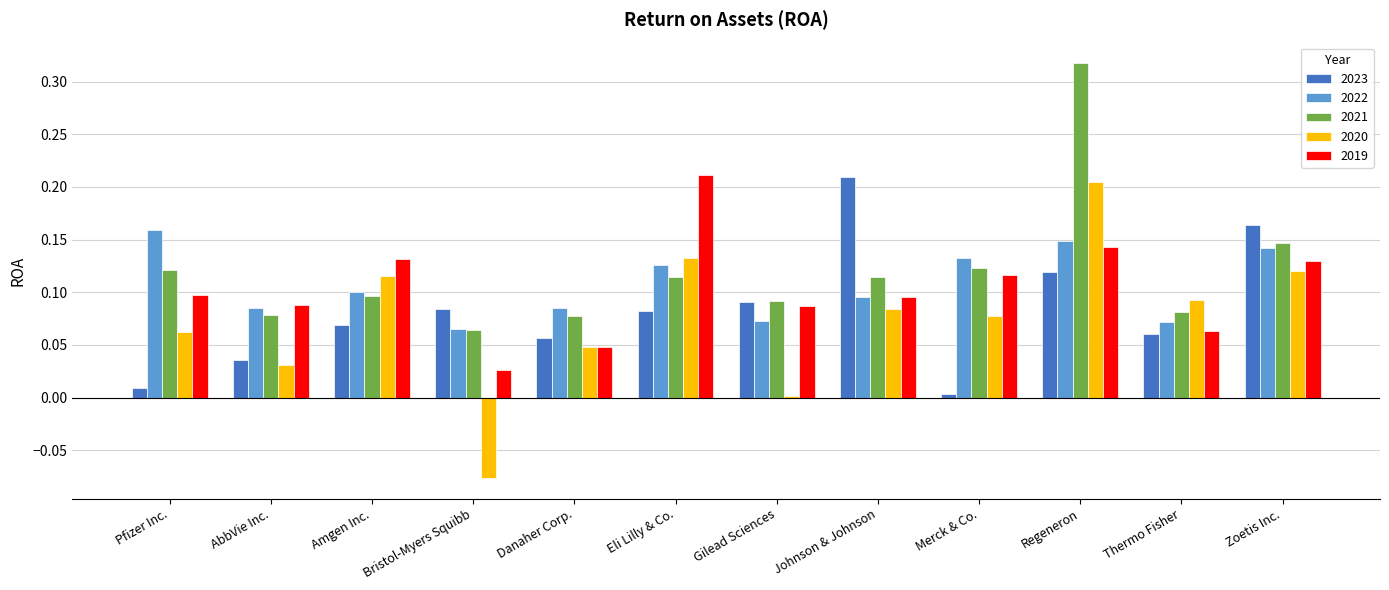

Which series changed the most between Danaher Corp. and Zoetis Inc.?

2023